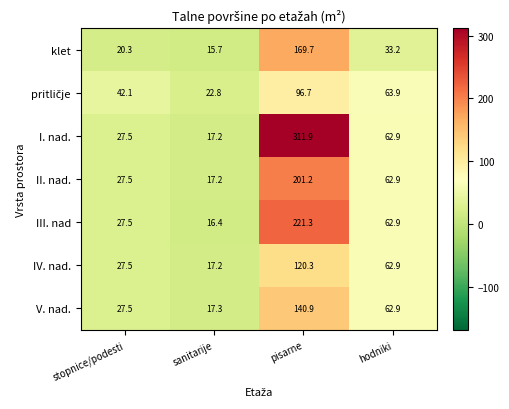

At which label does klet reach its minimum?

sanitarije